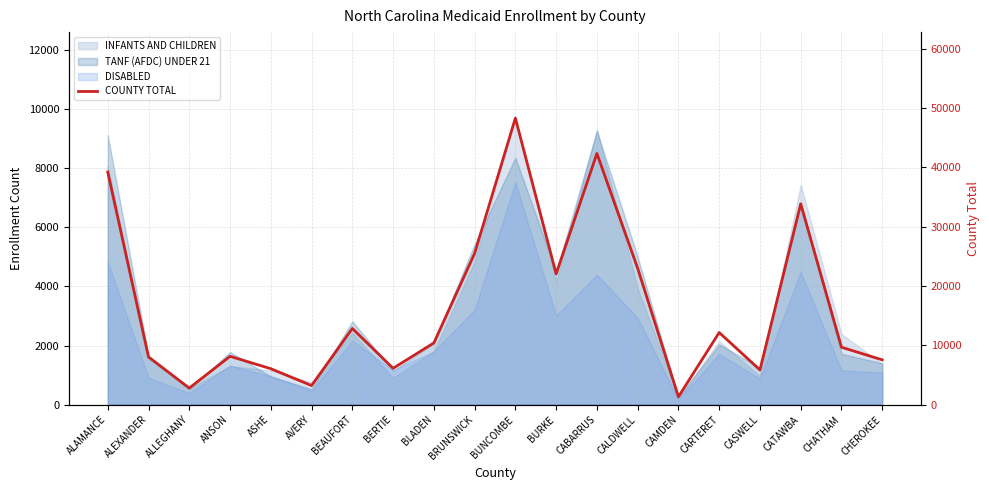

Where is the data nearest to the value 24815?

BRUNSWICK